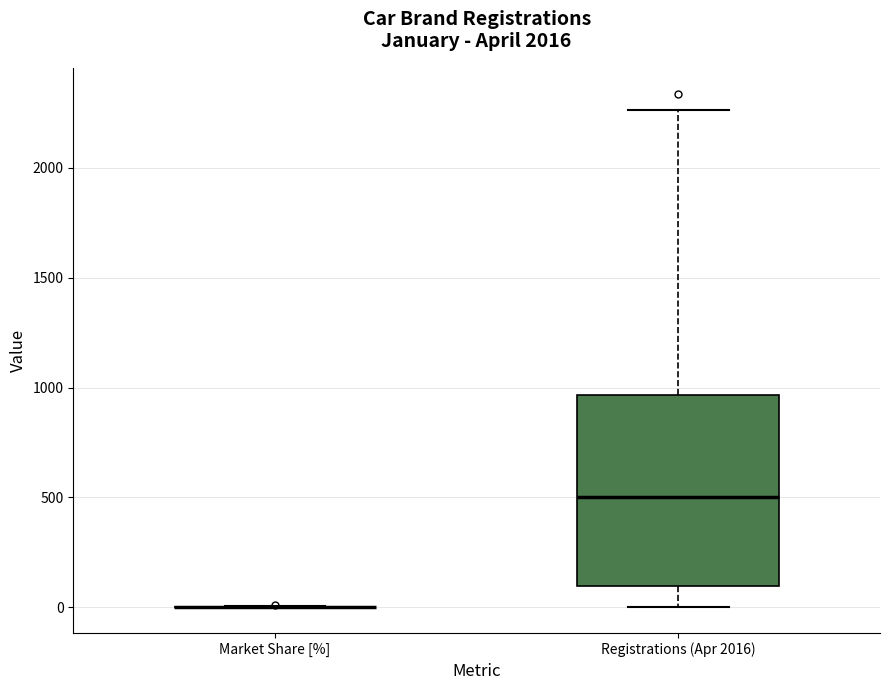

Reading left to right, read every box against the y-axis: the position of its median line, the range the box covers, and the ends of its whiskers. The values are not printed on the chart, so give them approximately, as read against the axis.

Market Share [%]: box collapsed to a line at 0, whiskers 0 to 0
Registrations (Apr 2016): median 500, box 100 to 950, whiskers 0 to 2250